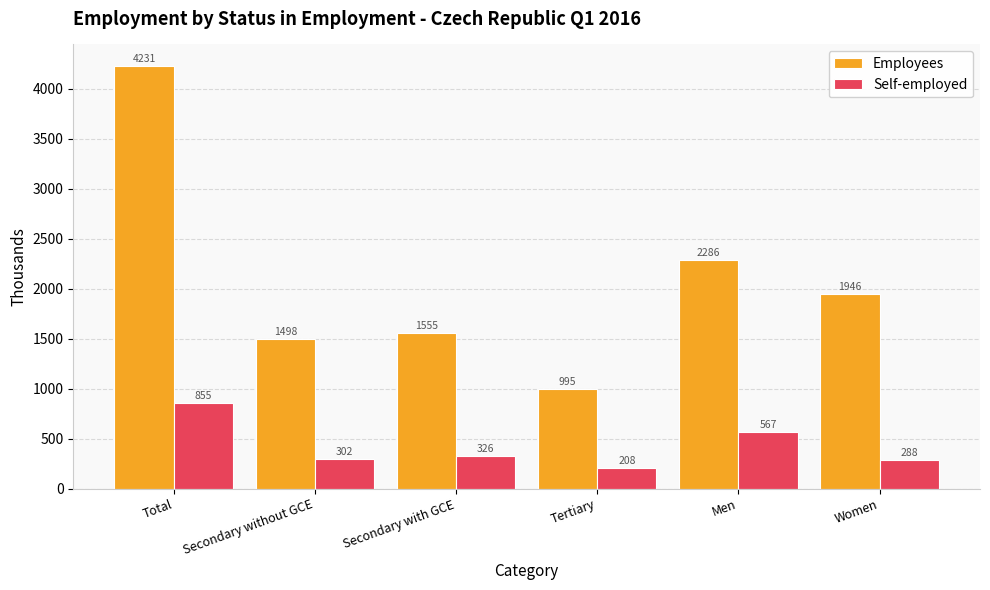

At Tertiary, list the series in order from largest to smallest.

Employees, Self-employed